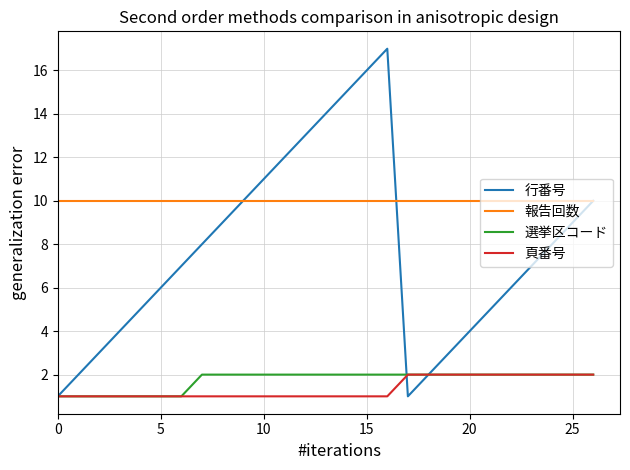

What is the average value of the 報告回数 series?

10